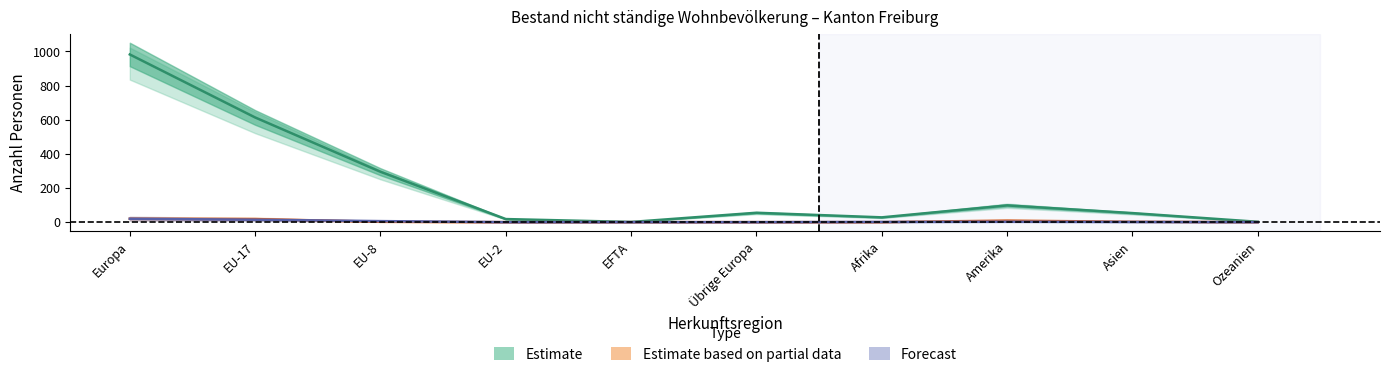

What position from the right is EU-2?

7